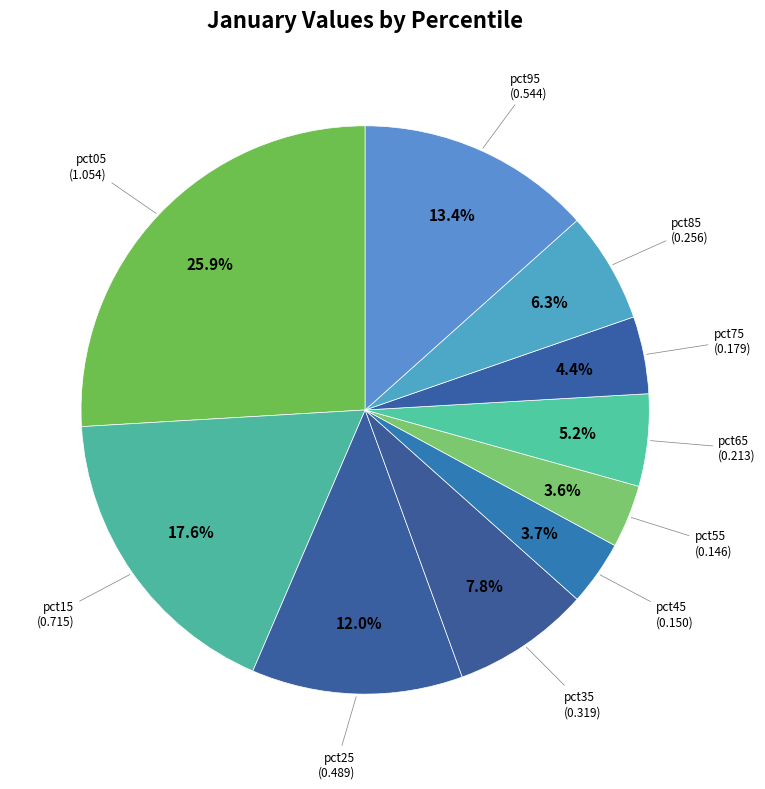

How much of the chart is everything except pct05?

74.1%